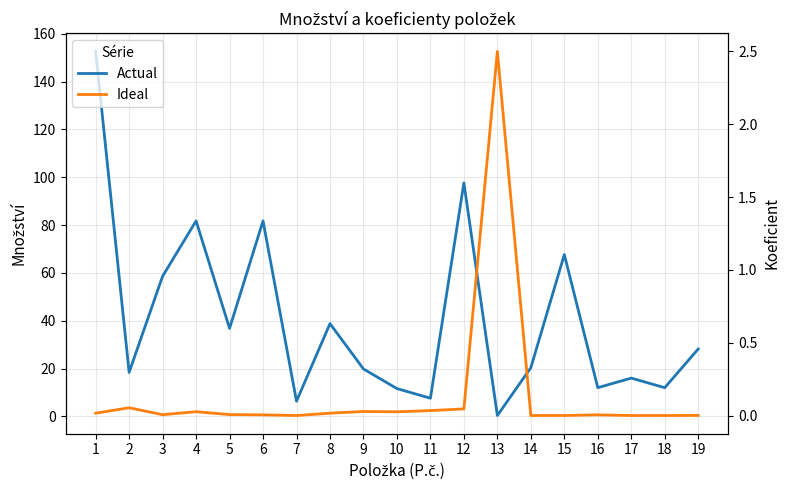

At 5, list the series in order from largest to smallest.

Actual, Ideal